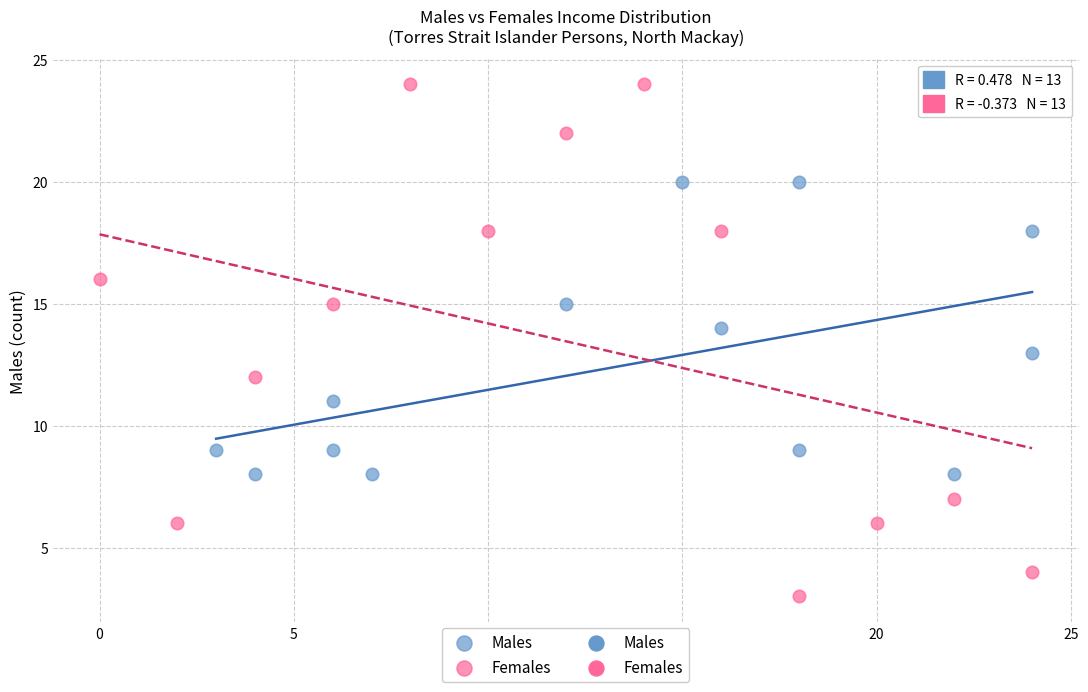

Which series reaches the minimum Y coordinate?

Females